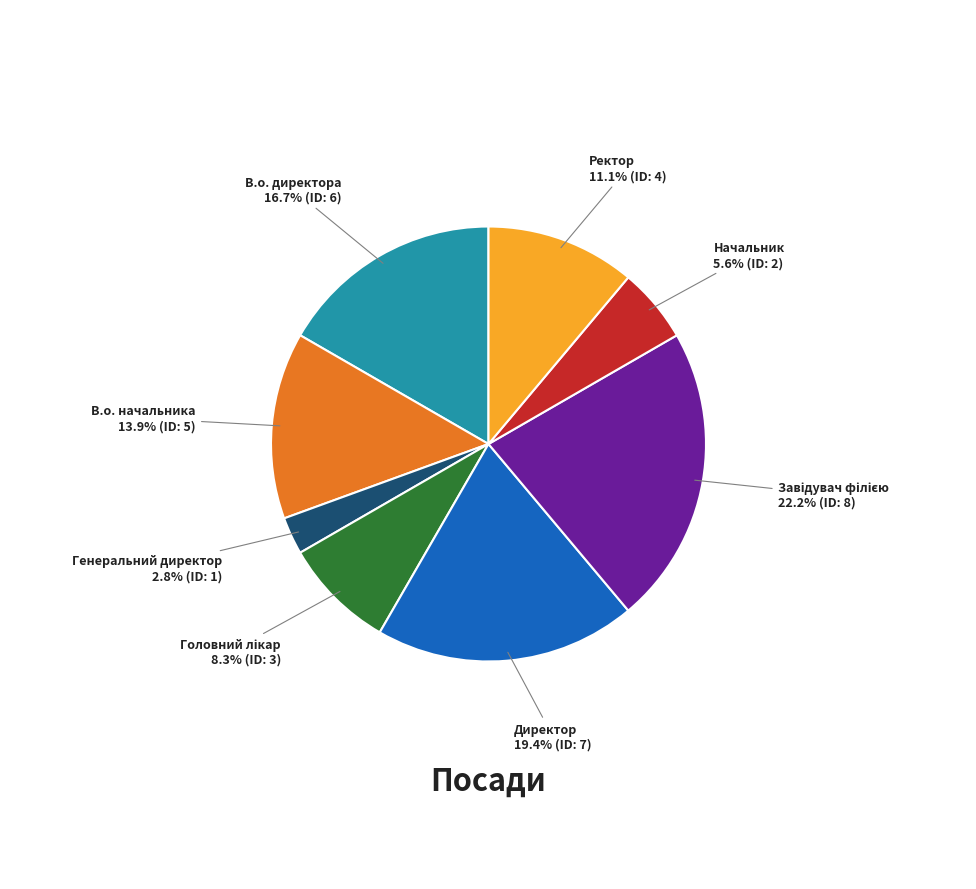

Is there a majority slice in this chart?

No